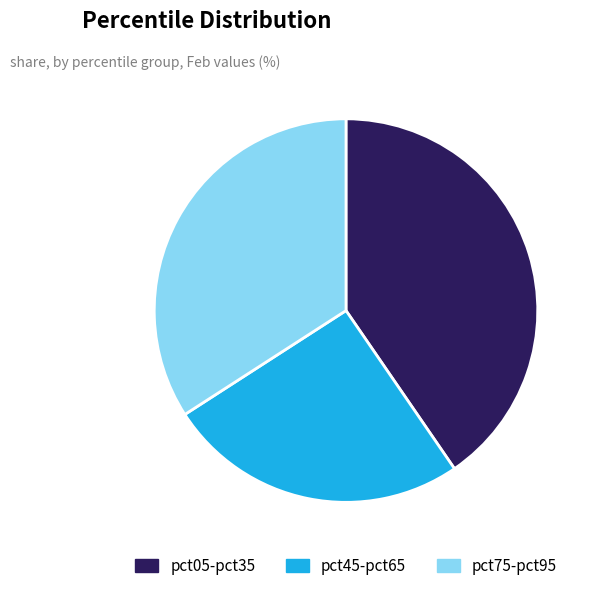

Combined, do pct75-pct95 and pct45-pct65 account for over 50%?

Yes